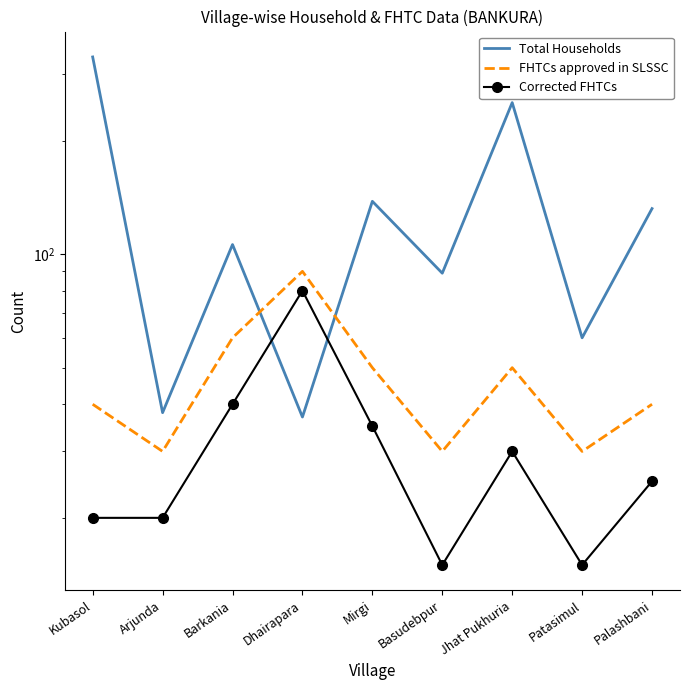

Where do FHTCs approved in SLSSC and Total Households first cross each other?

Barkania and Dhairapara